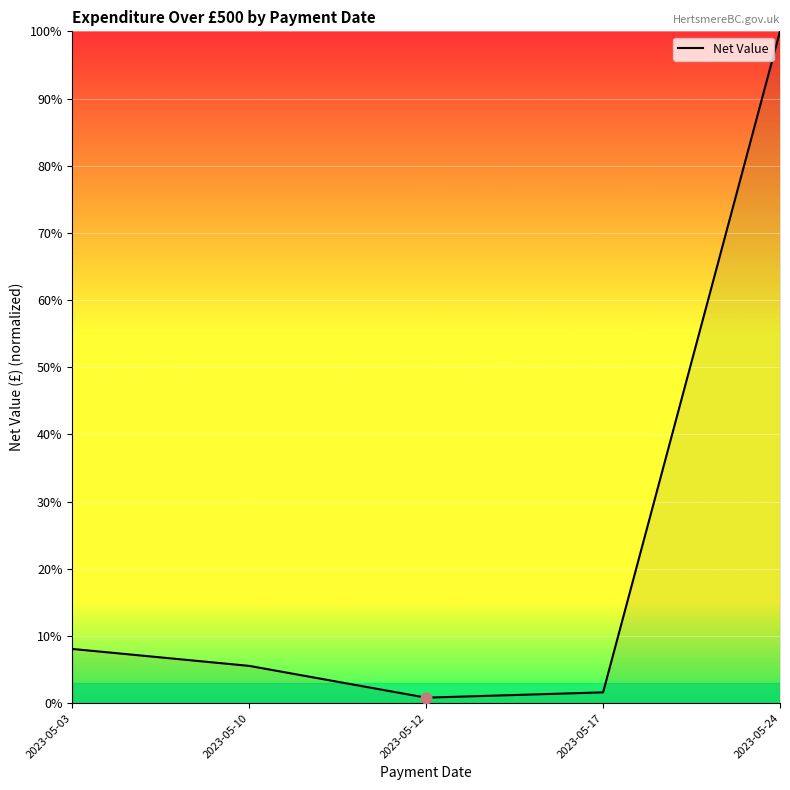

Between 2023-05-10 and 2023-05-24, which is larger?

2023-05-24